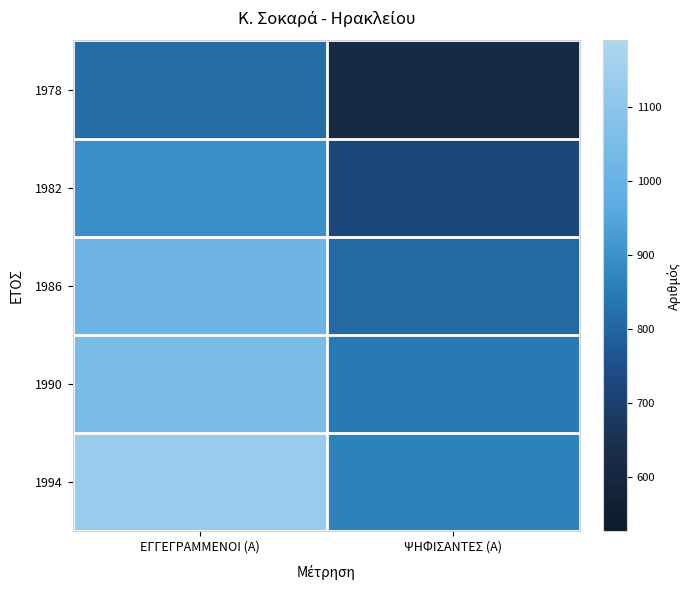

Reading left to right, what are all the values shown in this chart?

1978: ΕΓΓΕΓΡΑΜΜΕΝΟΙ (Α)=818	ΨΗΦΙΣΑΝΤΕΣ (Α)=620
1982: ΕΓΓΕΓΡΑΜΜΕΝΟΙ (Α)=896	ΨΗΦΙΣΑΝΤΕΣ (Α)=726
1986: ΕΓΓΕΓΡΑΜΜΕΝΟΙ (Α)=1018	ΨΗΦΙΣΑΝΤΕΣ (Α)=811
1990: ΕΓΓΕΓΡΑΜΜΕΝΟΙ (Α)=1052	ΨΗΦΙΣΑΝΤΕΣ (Α)=847
1994: ΕΓΓΕΓΡΑΜΜΕΝΟΙ (Α)=1133	ΨΗΦΙΣΑΝΤΕΣ (Α)=866